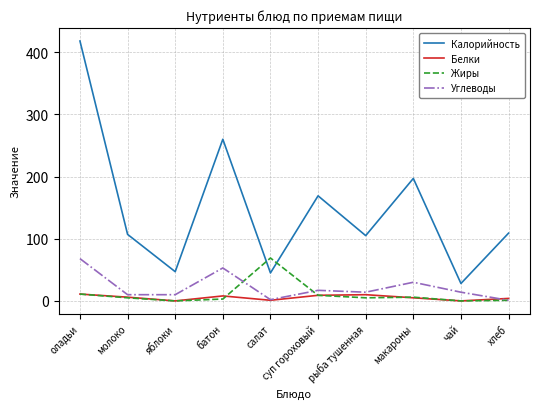

What position from the right is батон?

7